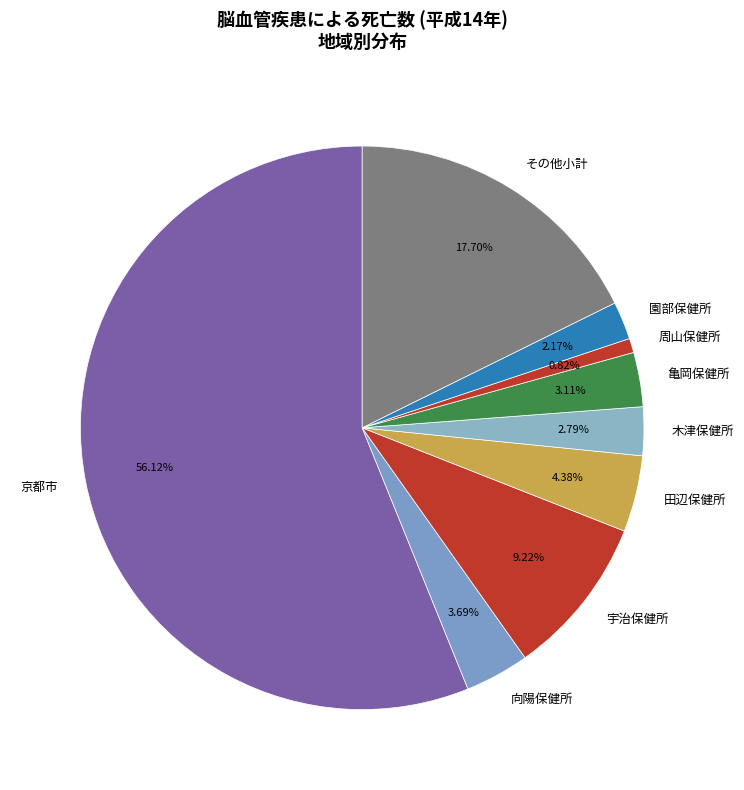

To the nearest percent, what is the difference between the 京都市 and 亀岡保健所 slice percentages?

53%